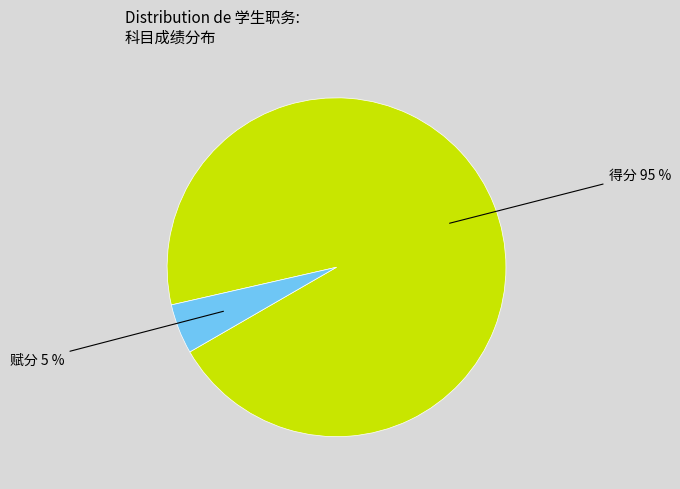

What is the majority slice?

得分